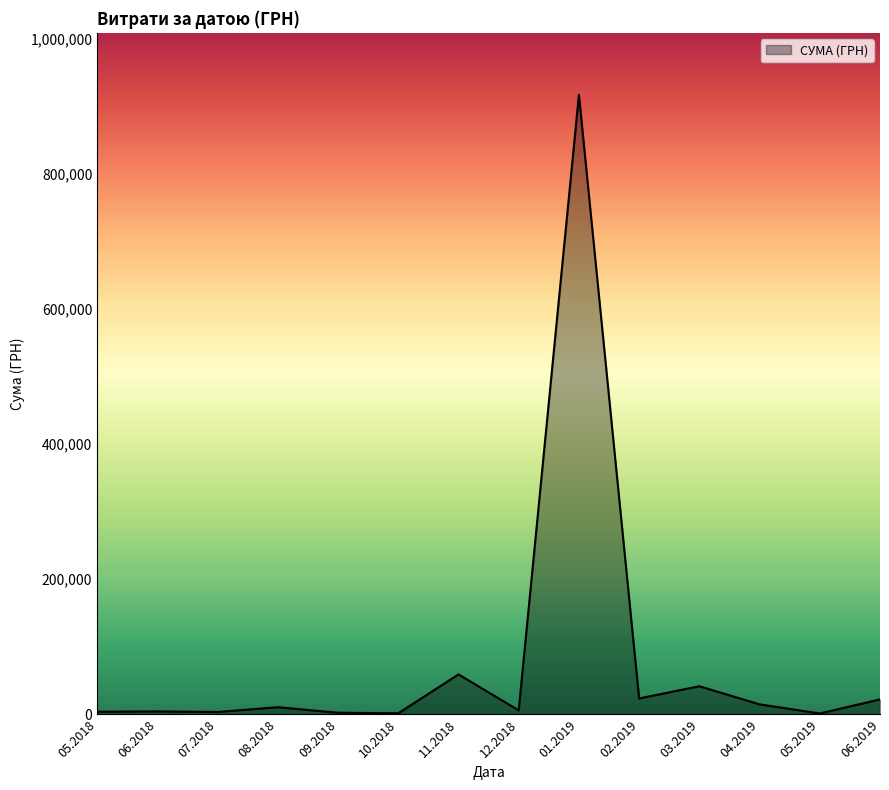

True or false: the data has more than 1 interior local peaks.

True